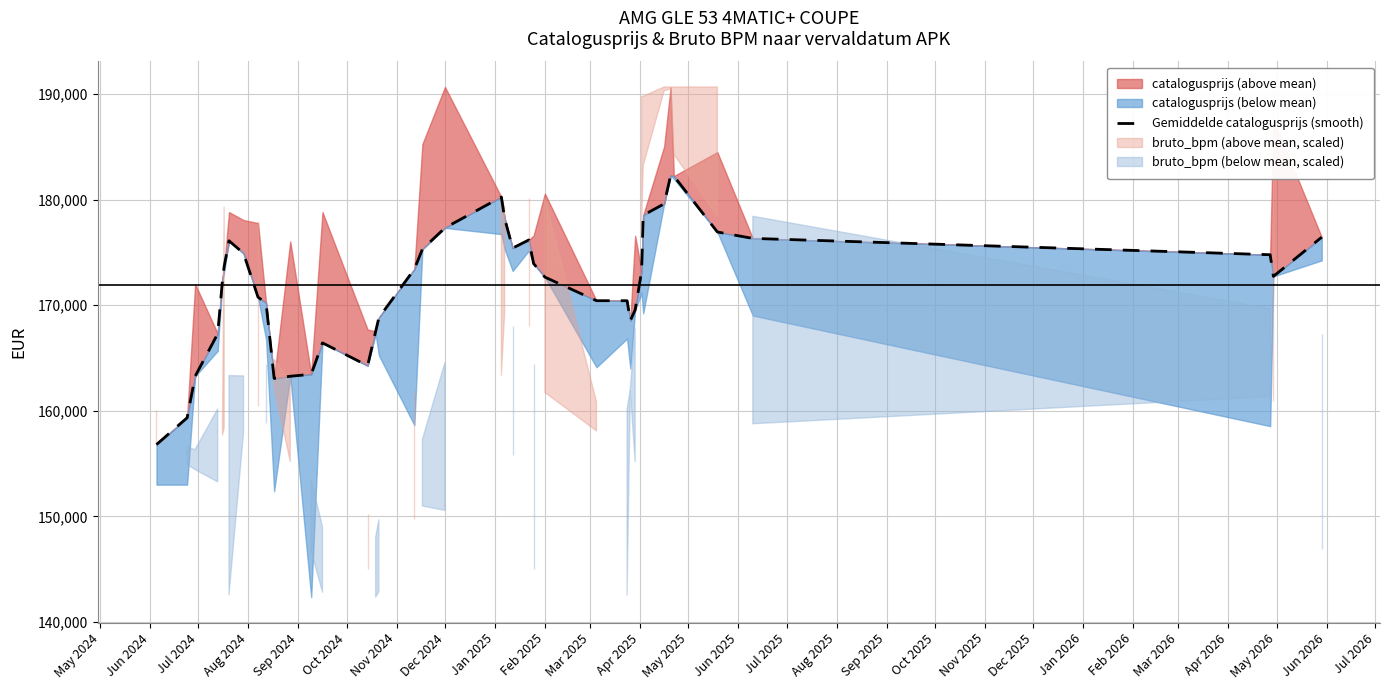

The chart shows a value of 159333.4 at Jun 2024. True or false?

True